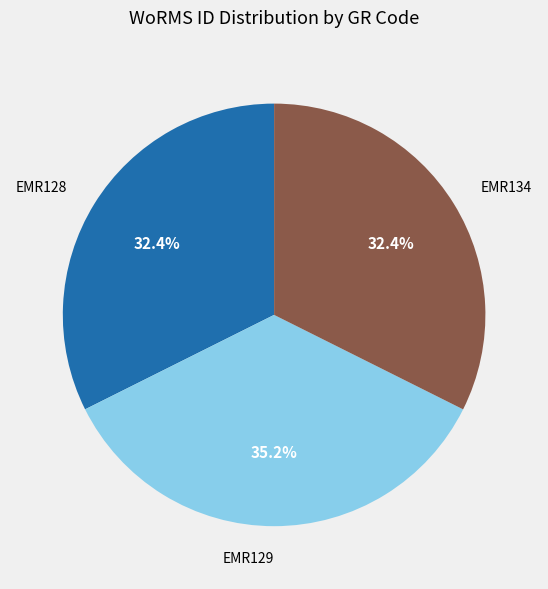

What portion of the pie excludes EMR129?

64.8%